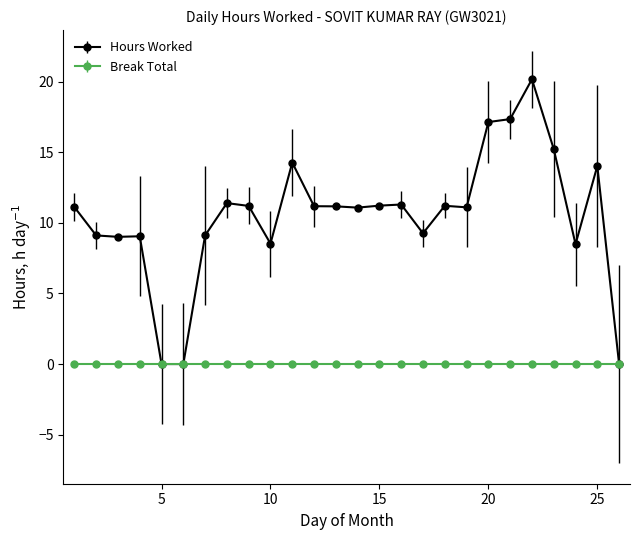

Which series has the largest range (max minus min)?

Hours Worked